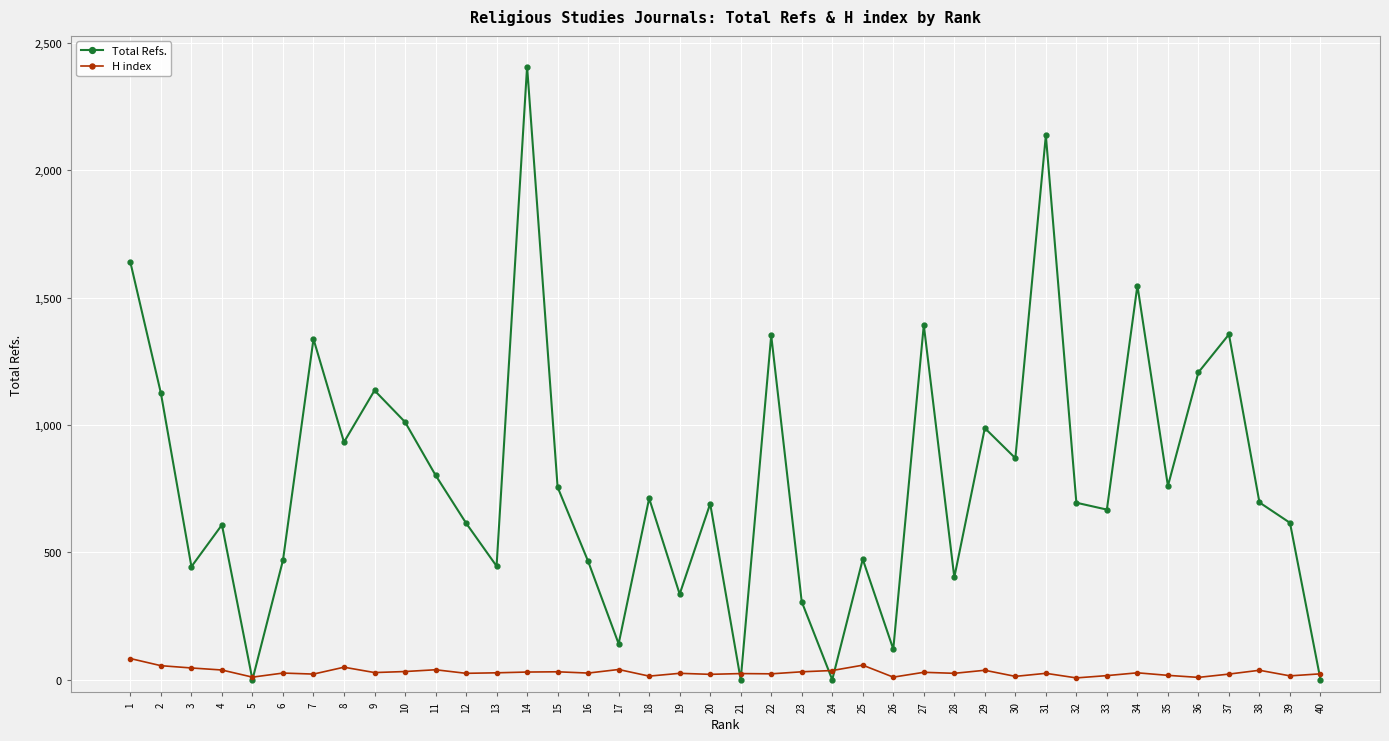

Which series has the widest spread of values?

Total Refs.